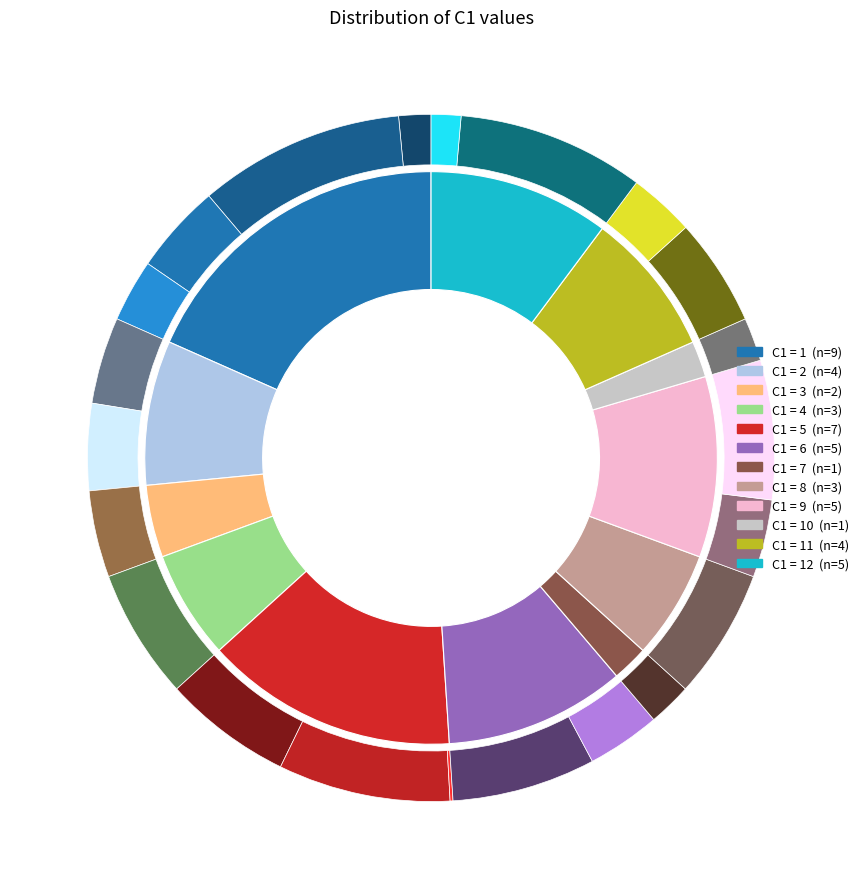

What portion of the pie excludes 2?

91.8%